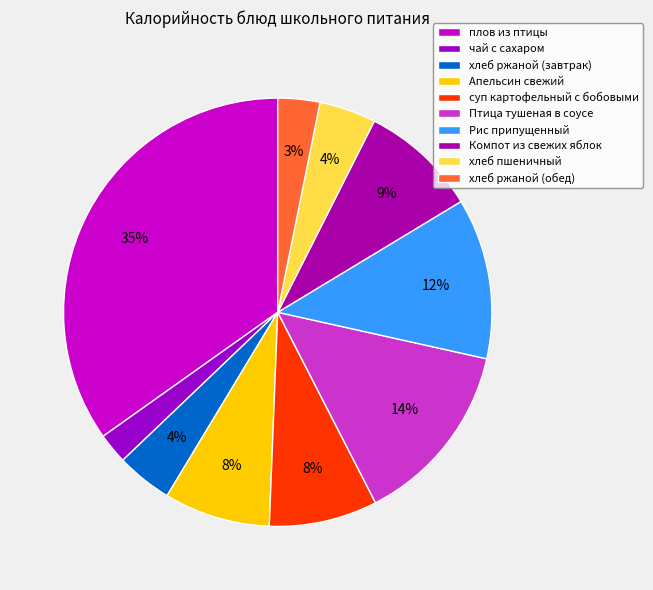

How many segments does this pie chart have?

10